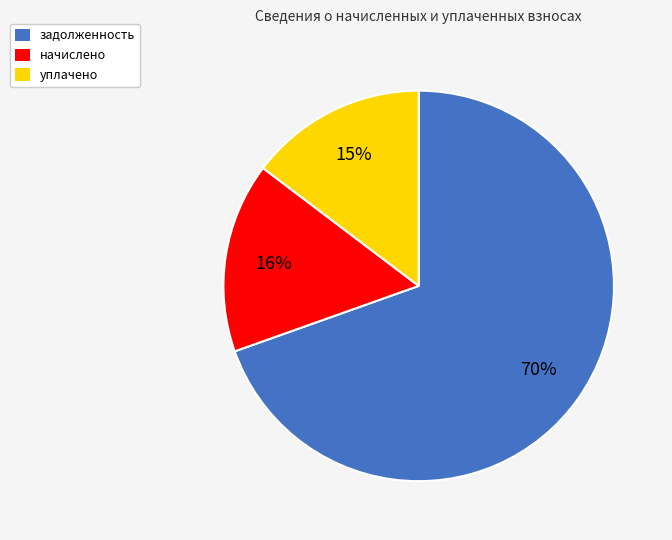

Do начислено and задолженность together represent more than half of the pie?

Yes